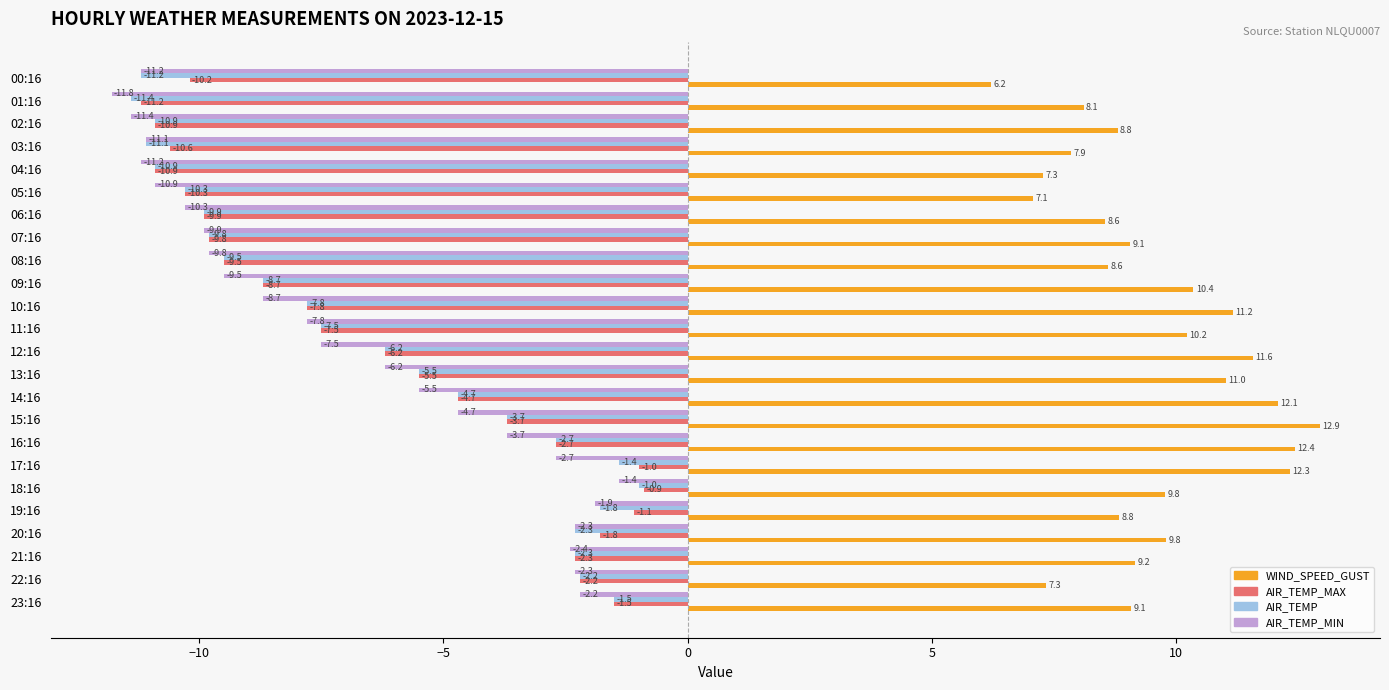

Which category has the lowest value across all series?

01:16